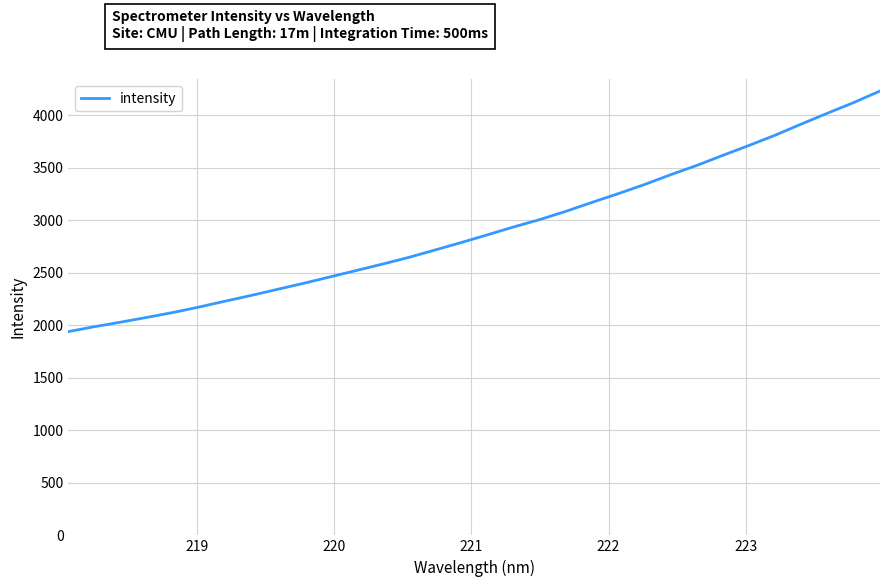

What is the smallest value displayed?

1939.6